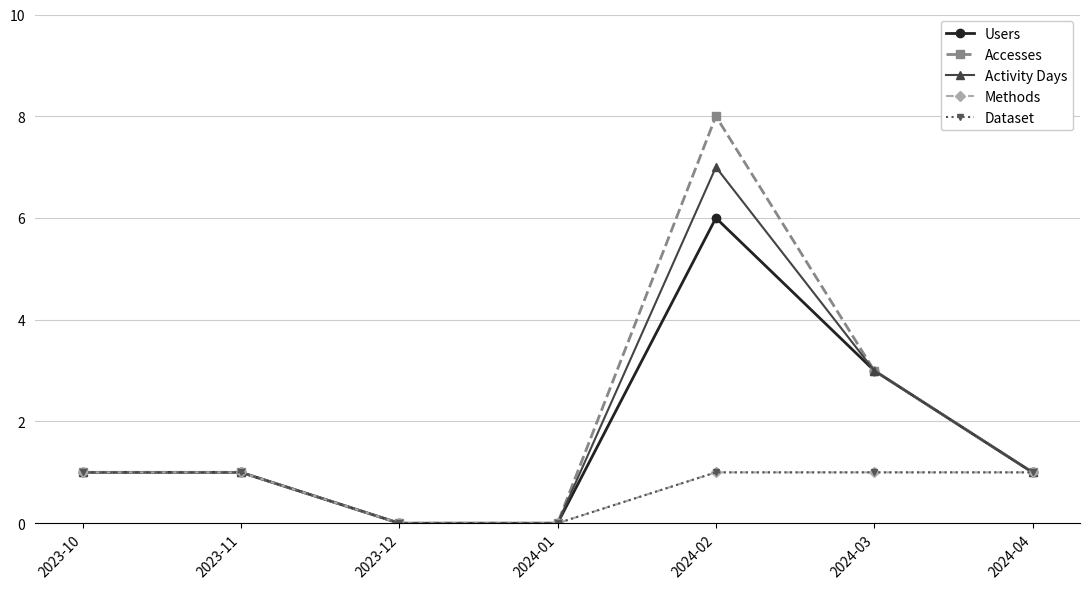

Reading right to left, extract all data points from this chart.

Users: 2024-04=1	2024-03=3	2024-02=6	2024-01=0	2023-12=0	2023-11=1	2023-10=1
Accesses: 2024-04=1	2024-03=3	2024-02=8	2024-01=0	2023-12=0	2023-11=1	2023-10=1
Activity Days: 2024-04=1	2024-03=3	2024-02=7	2024-01=0	2023-12=0	2023-11=1	2023-10=1
Methods: 2024-04=1	2024-03=1	2024-02=1	2024-01=0	2023-12=0	2023-11=1	2023-10=1
Dataset: 2024-04=1	2024-03=1	2024-02=1	2024-01=0	2023-12=0	2023-11=1	2023-10=1